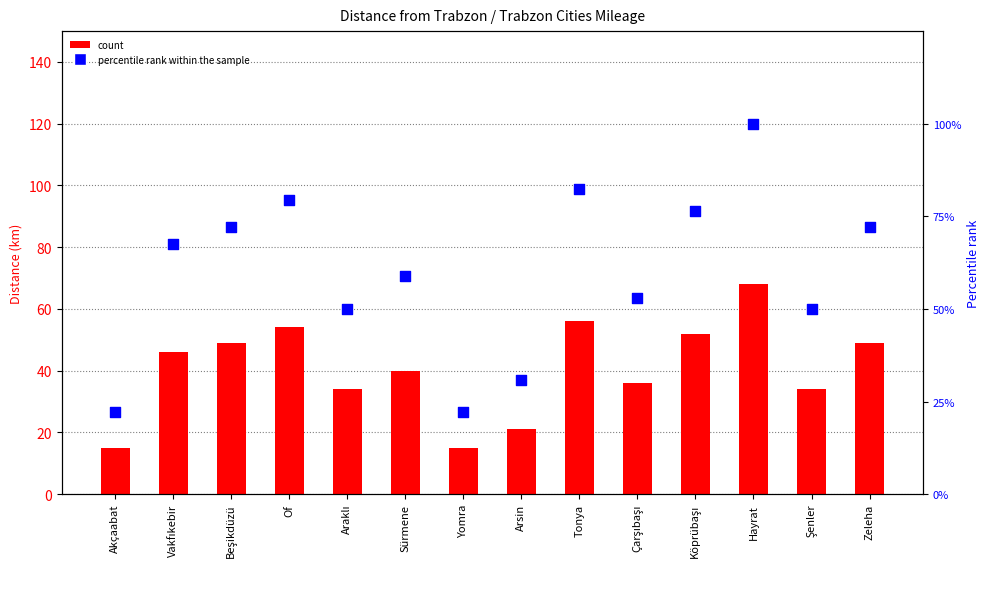

Which series has the largest total across all categories?

percentile rank within the sample